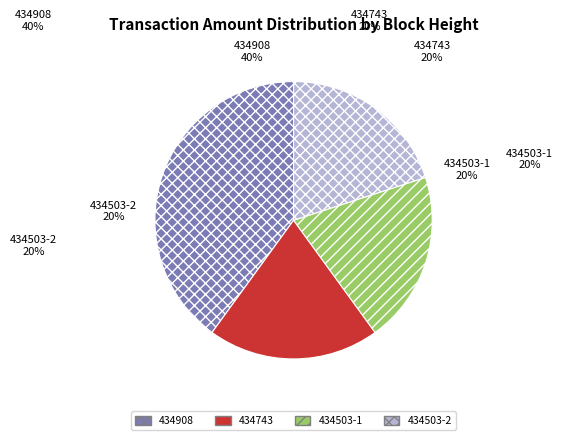

Which category has the smallest portion of the pie?

434743